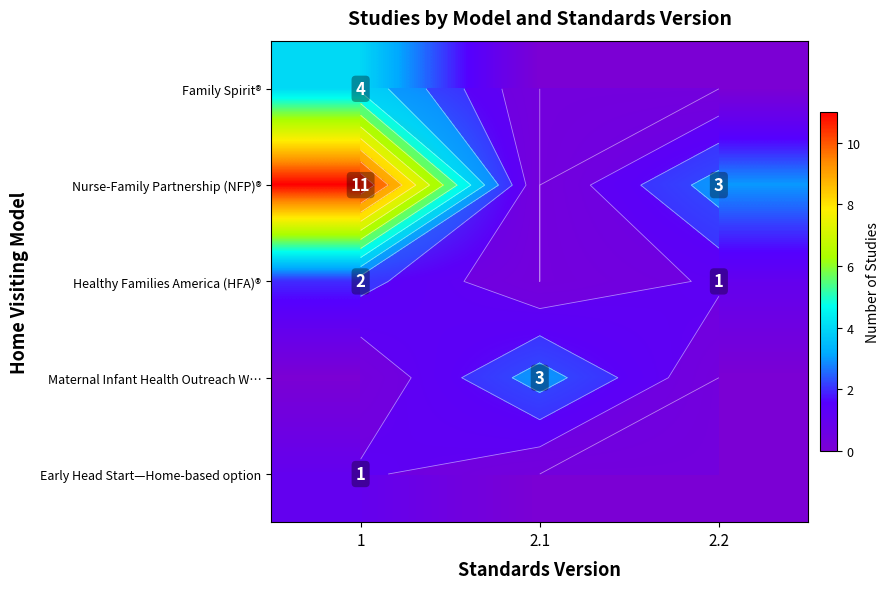

At which label is Early Head Start—Home-based option closest to 0?

2.1